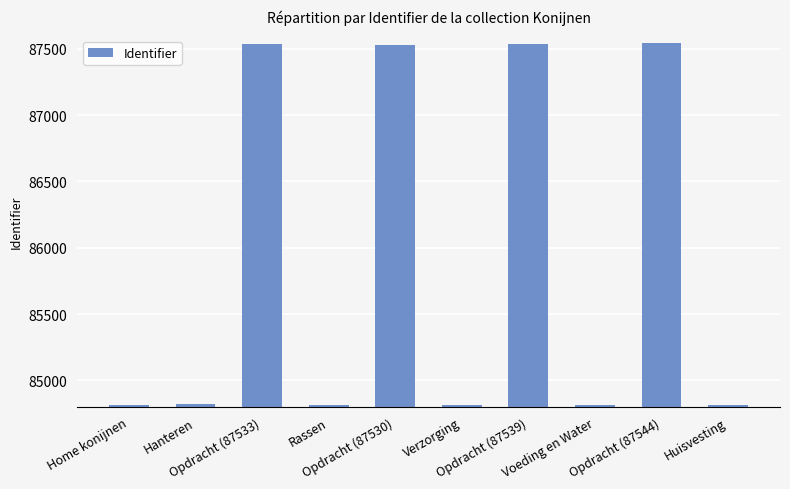

What is the difference between the second highest and minimum values?

2725